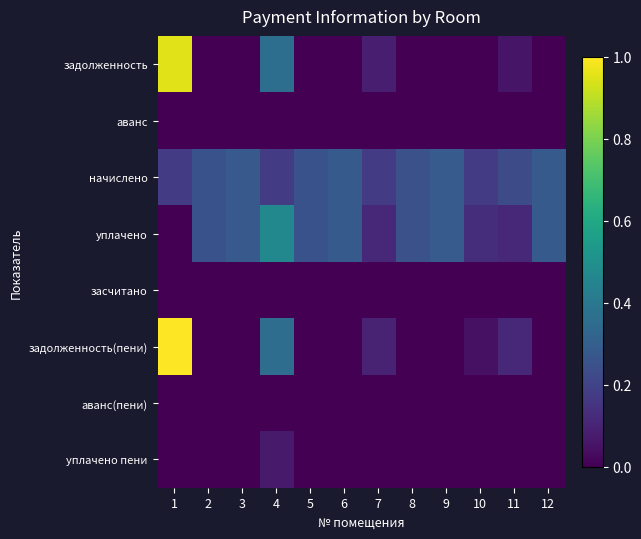

Which series has the widest spread of values?

задолженность(пени)